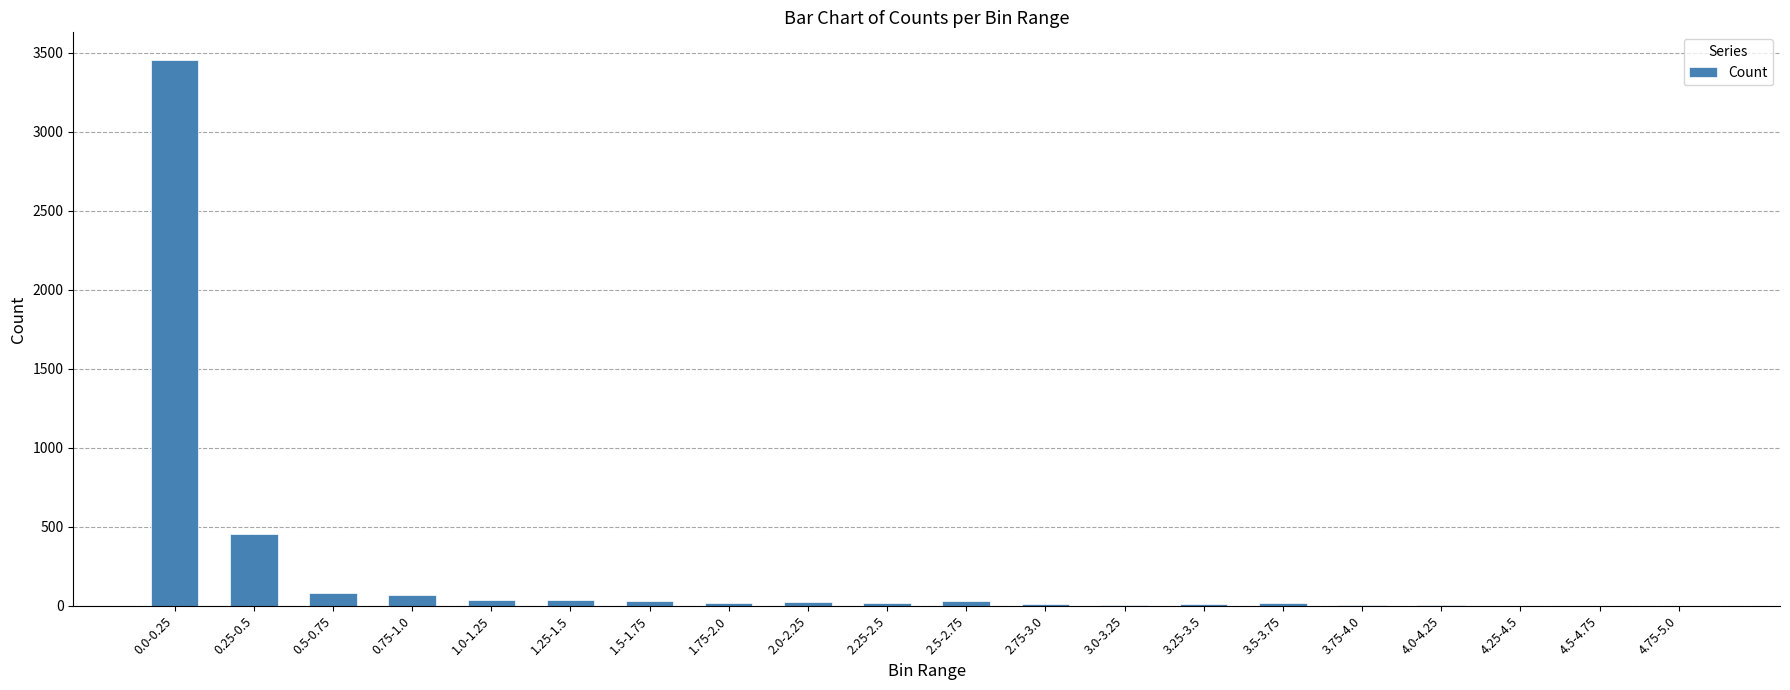

Are the bars horizontal?

No